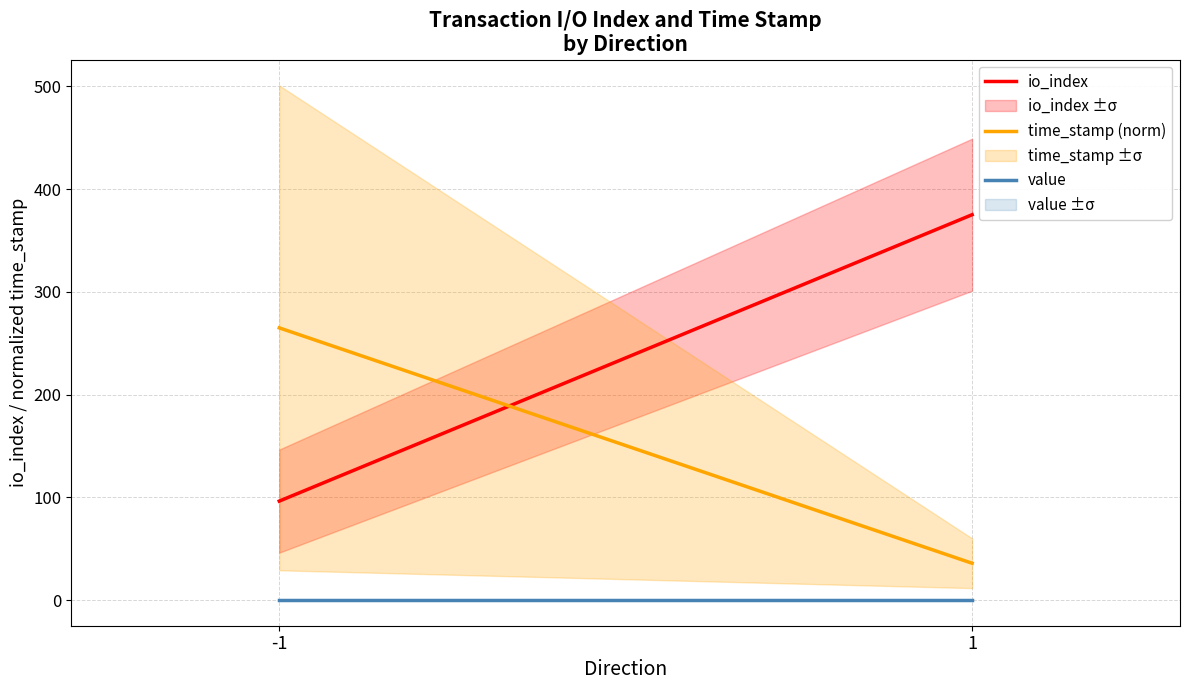

The value of value at -1 is 0.0. True or false?

False